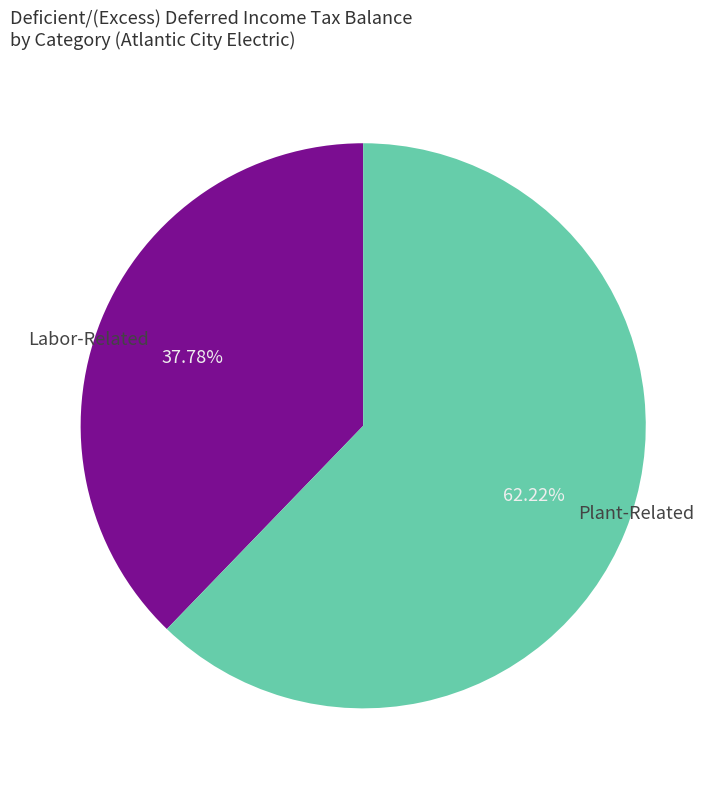

Combined, do Labor-Related and Plant-Related account for over 50%?

Yes